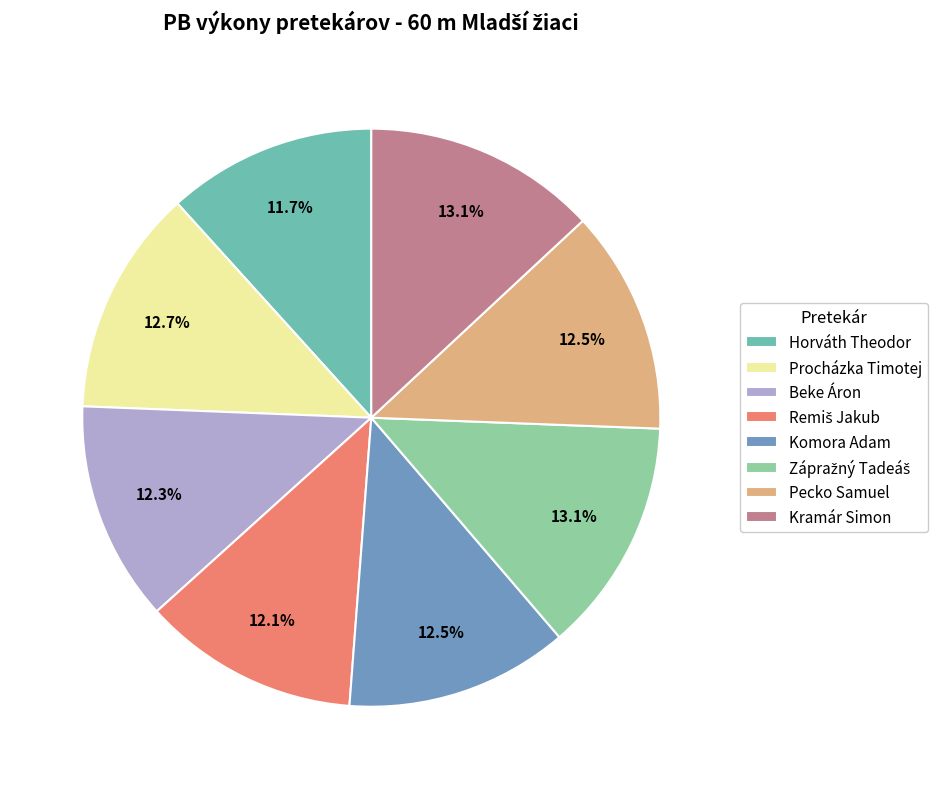

How much of the chart is everything except Pecko Samuel?

87.5%